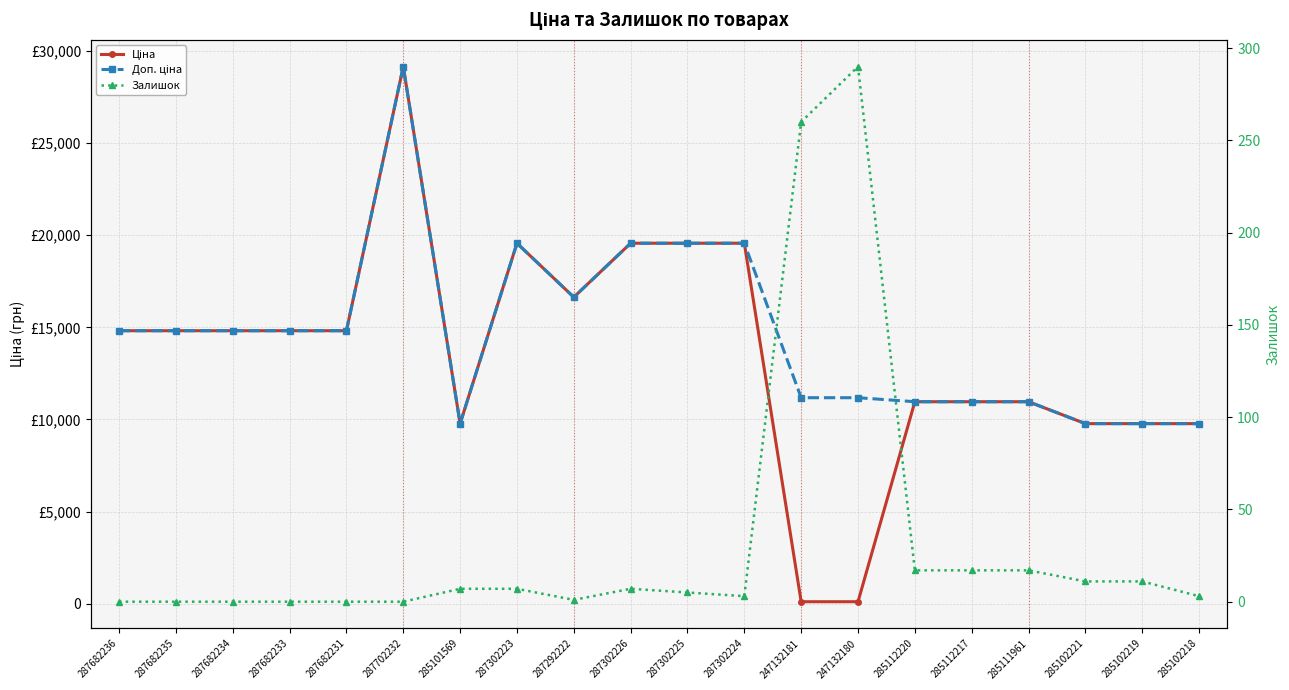

What is the difference between the Доп. ціна values at 287702232 and 287302223?

9587.4